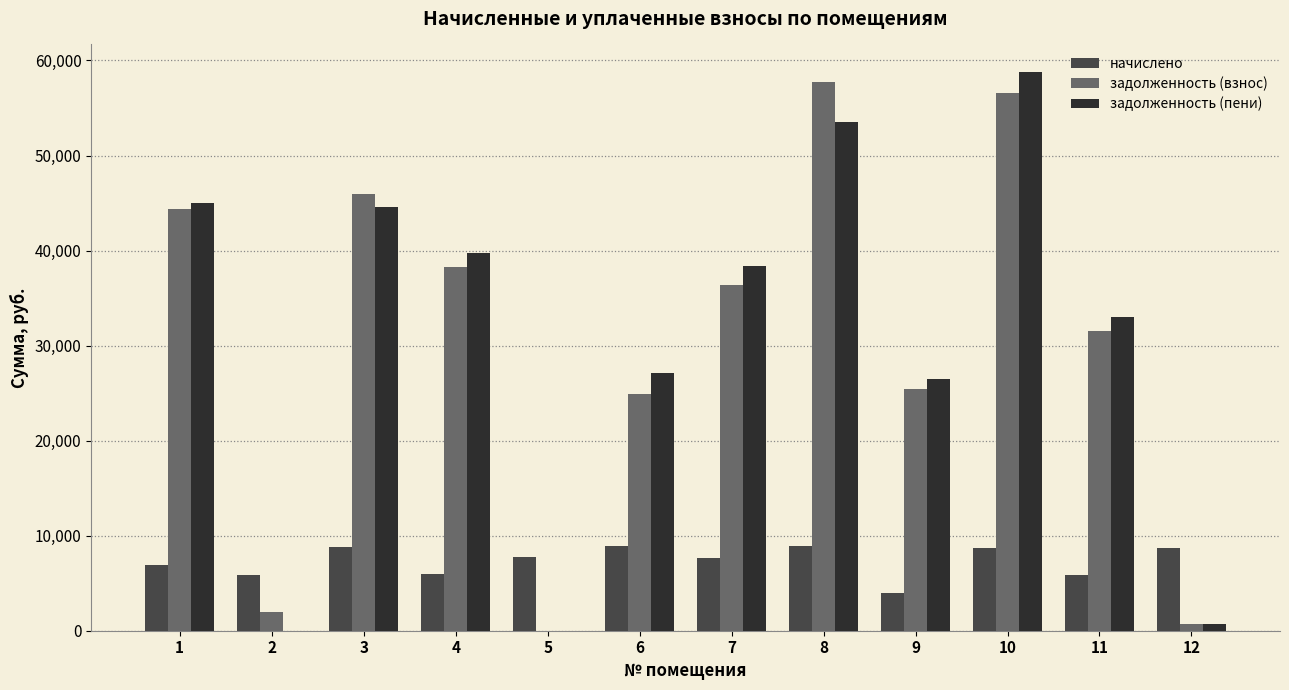

Is it true that задолженность (взнос) equals 36427.8 at 7?

True